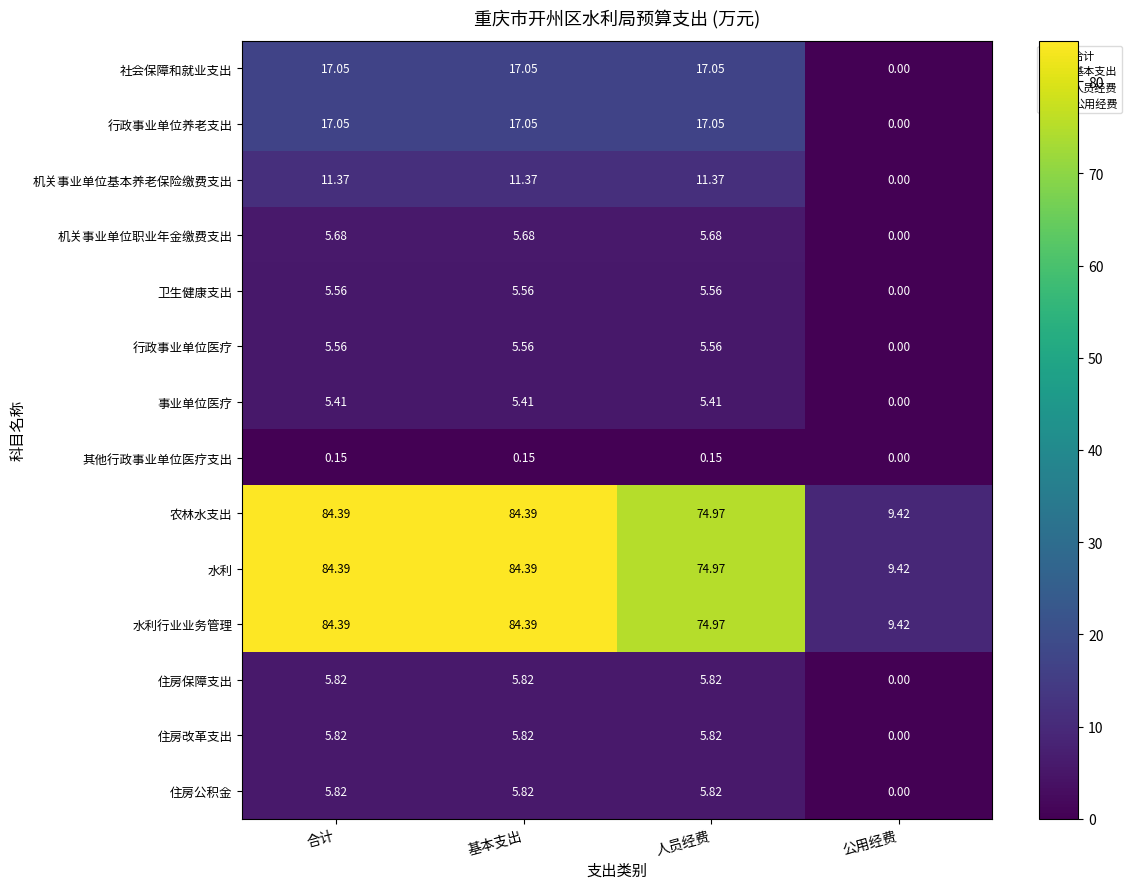

Which category has the lowest value across all series?

公用经费